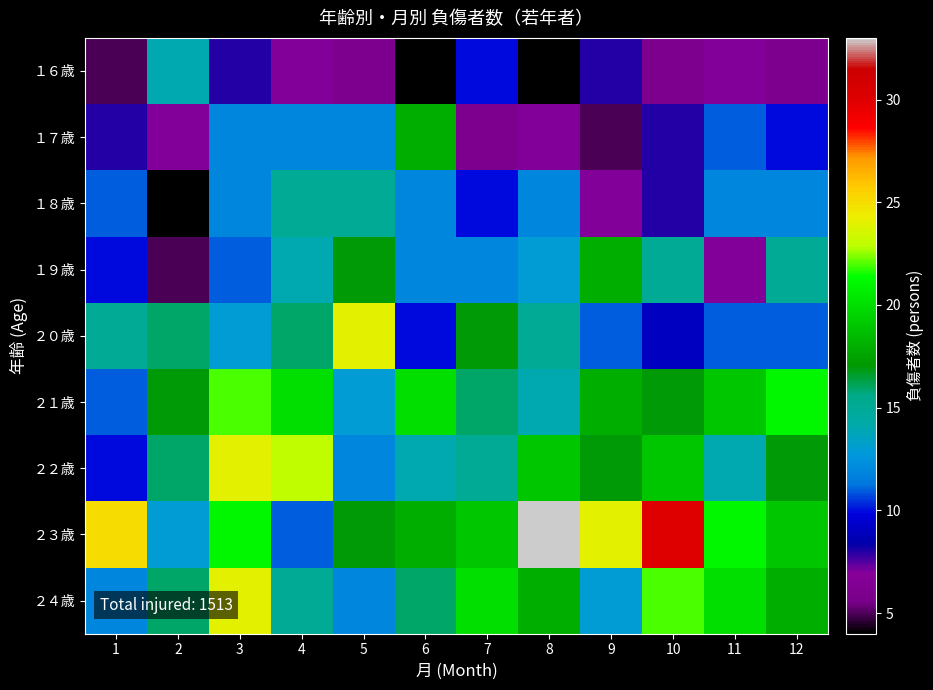

What is the maximum value shown in the chart?

33